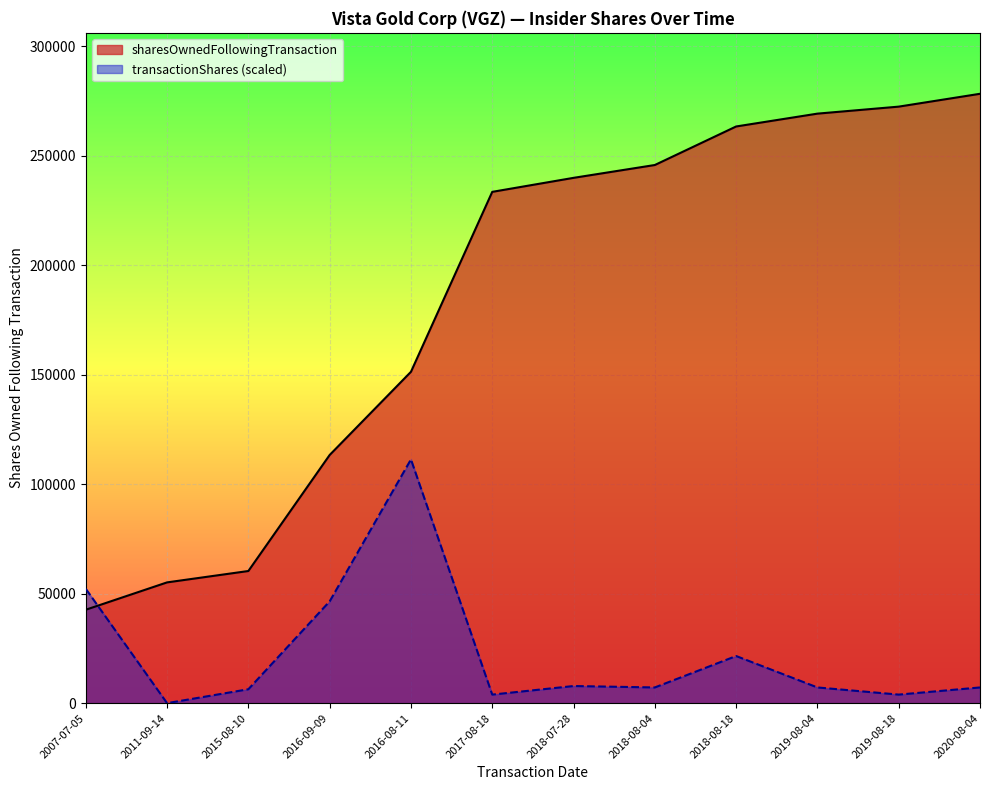

Where do transactionShares and sharesOwnedFollowingTransaction first cross each other?

2007-07-05 and 2011-09-14